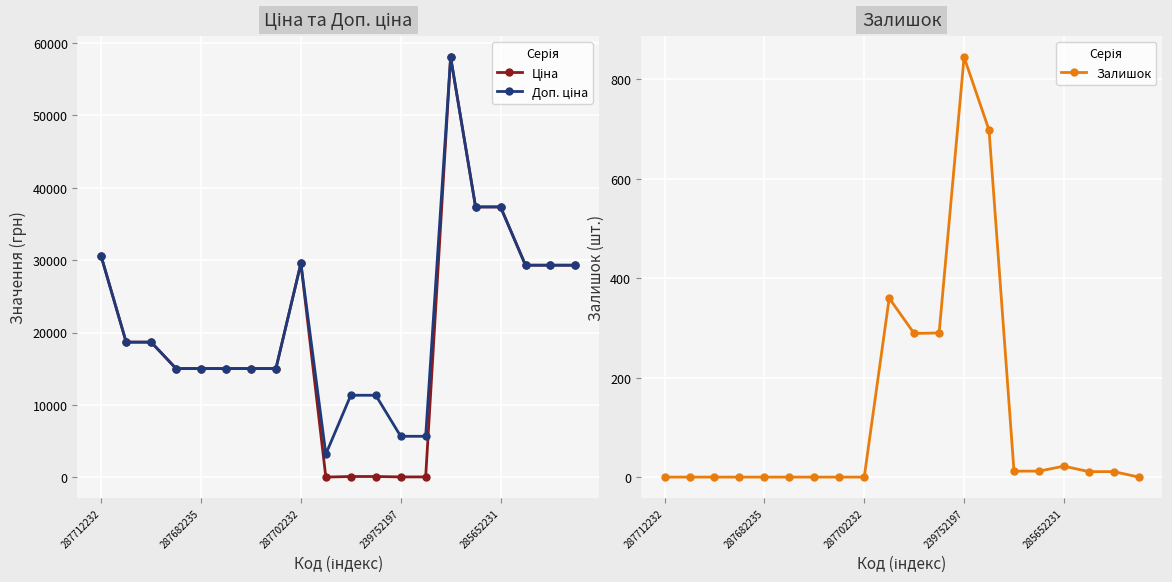

What is the difference between the highest and lowest values at 19?

29294.9